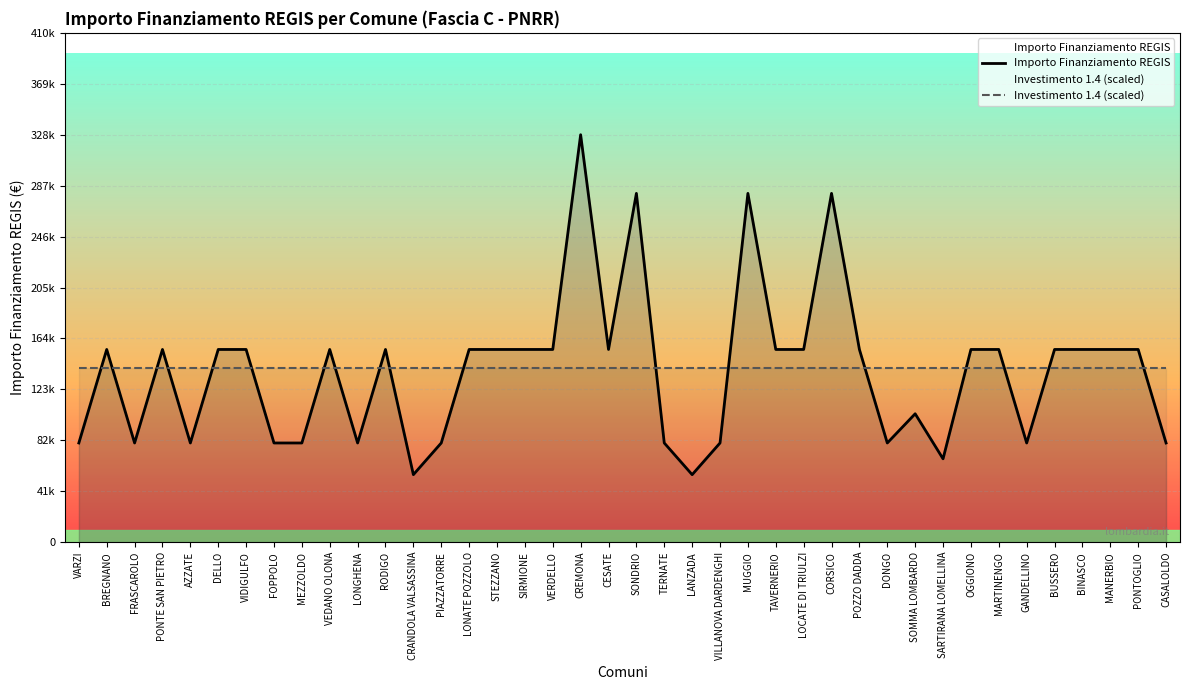

What is the label of the 19th point from the left?

CREMONA